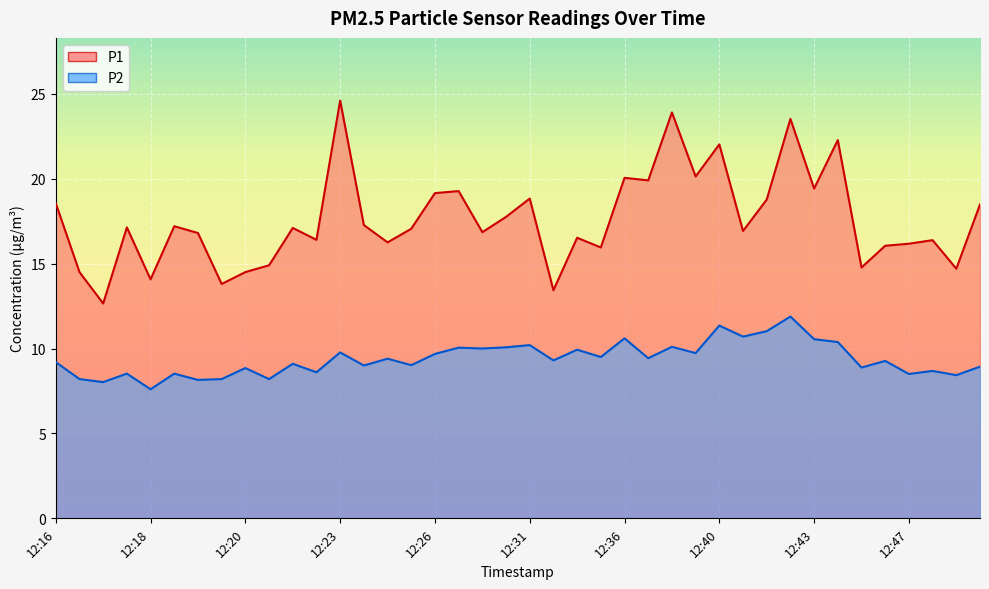

Rank the series by their maximum value, from lowest to highest.

P2, P1